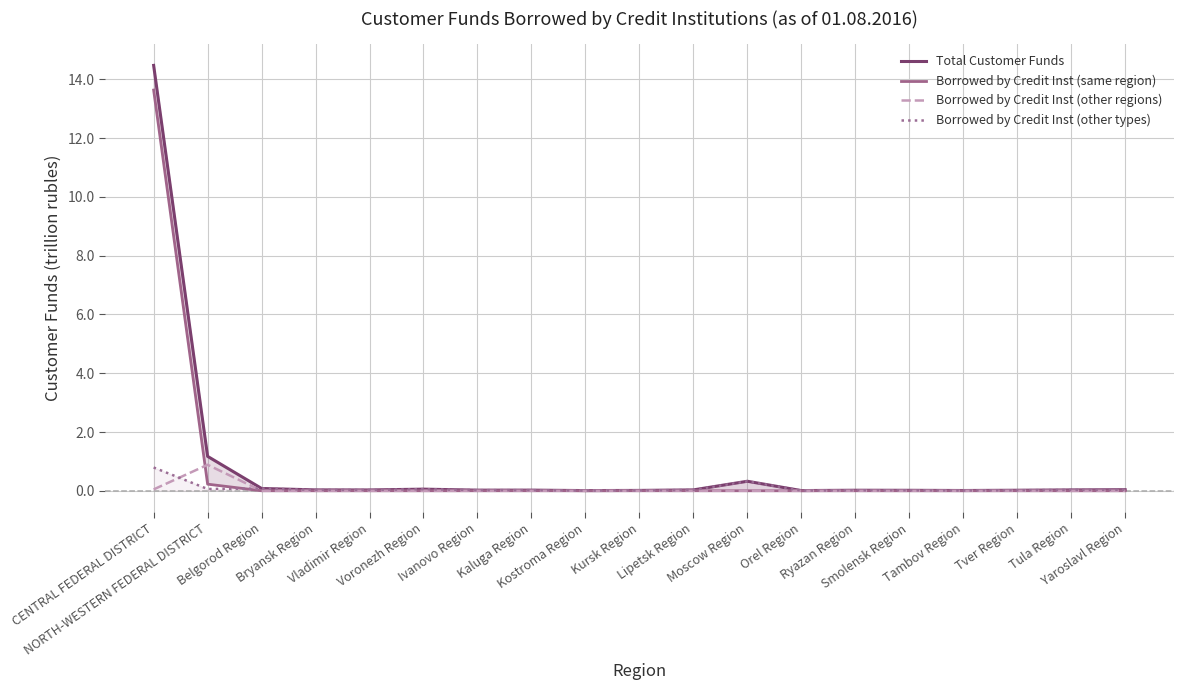

Between CENTRAL FEDERAL DISTRICT and Orel Region, which series saw the biggest shift?

Total Customer Funds